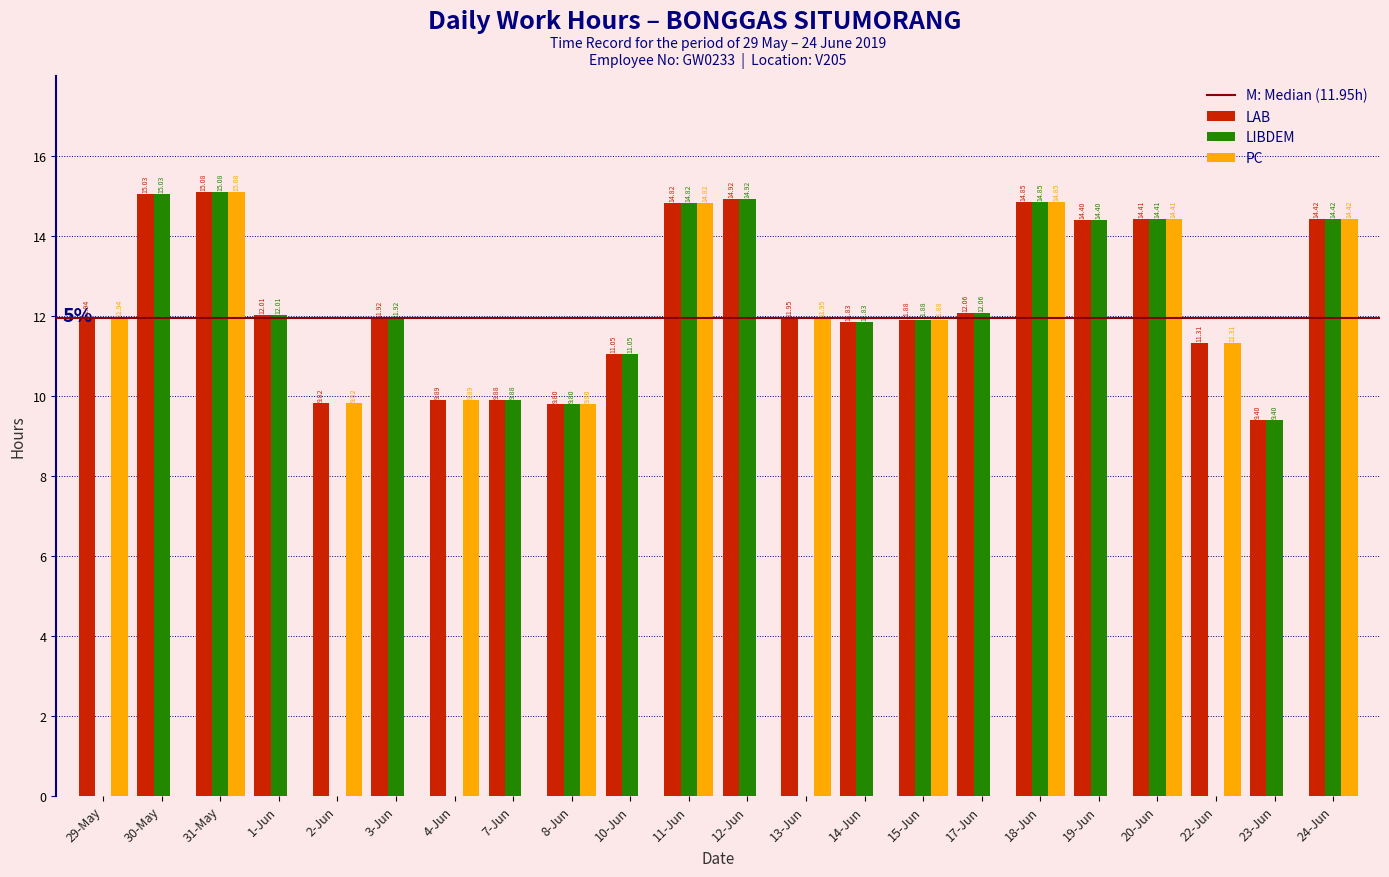

True or false: LIBDEM has a value of 16.3 at 3-Jun.

False